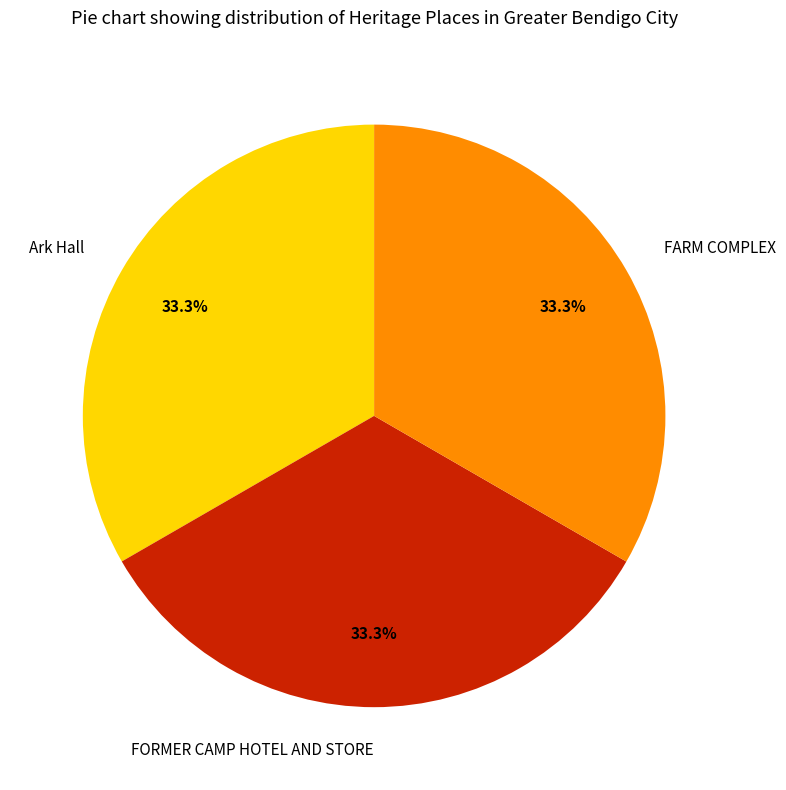

To the nearest percent, what is the average slice percentage?

33%